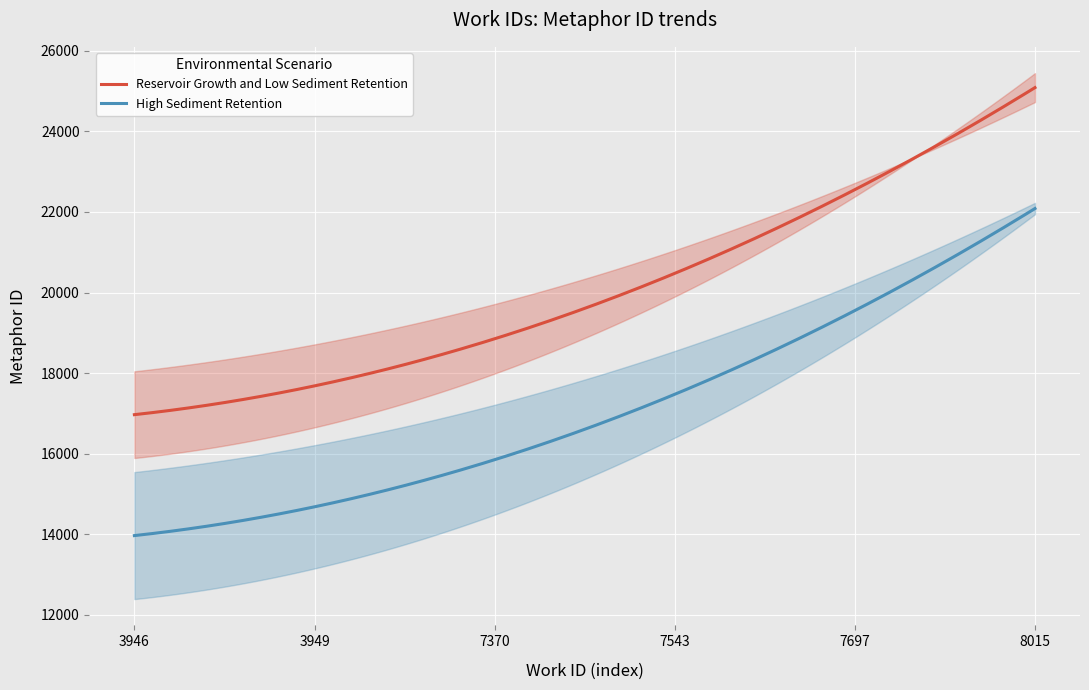

At which category is the sum across all series the highest?

8015